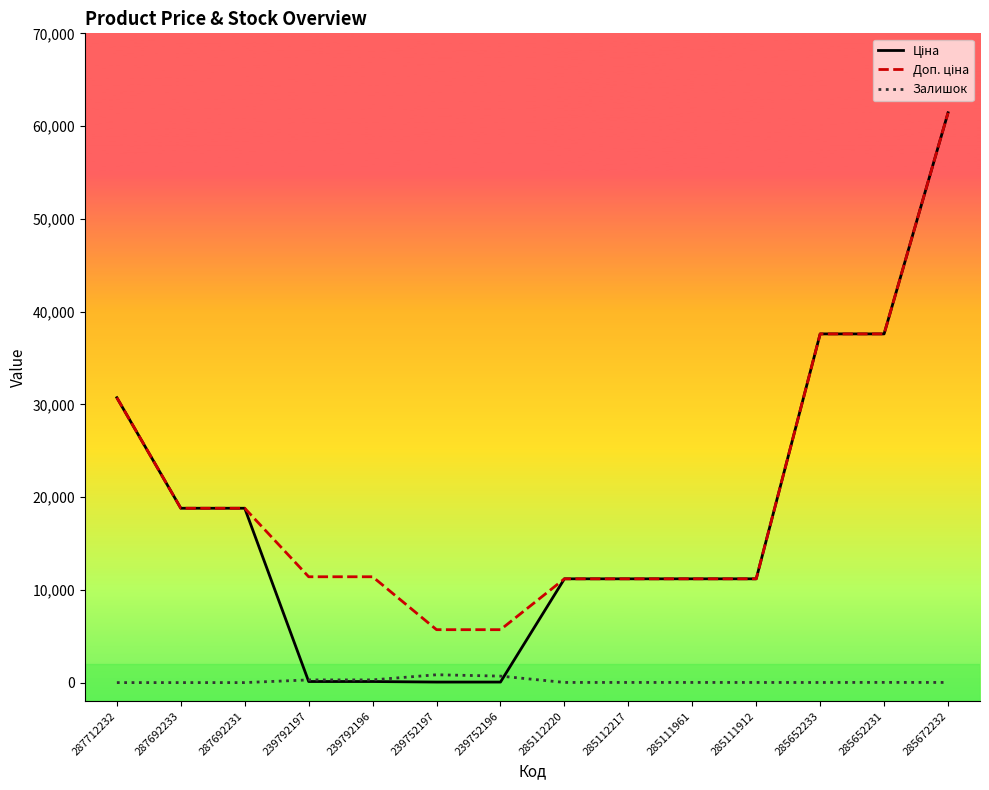

What position from the left is 285652233?

12